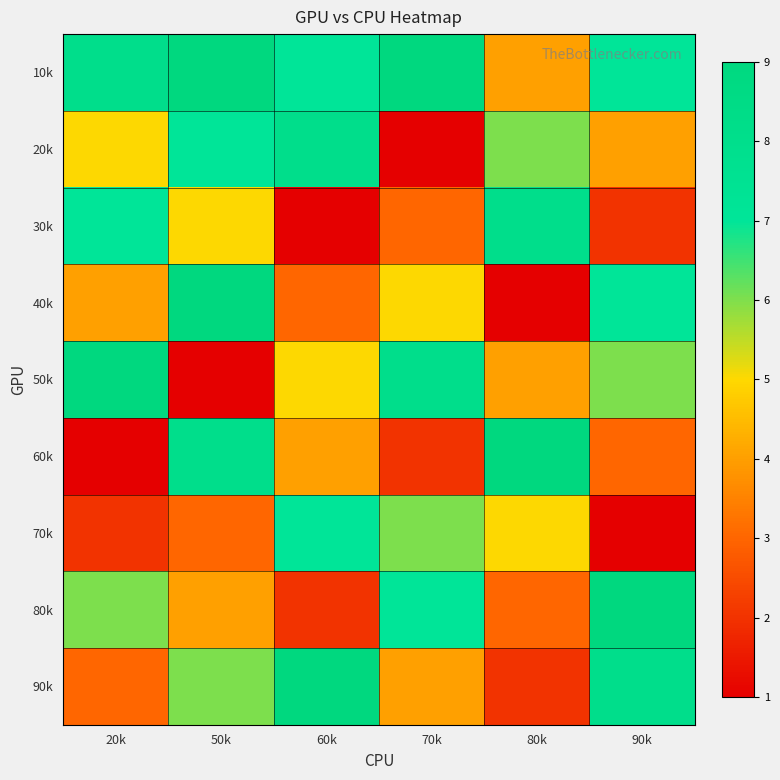

What is the smallest value displayed?

1